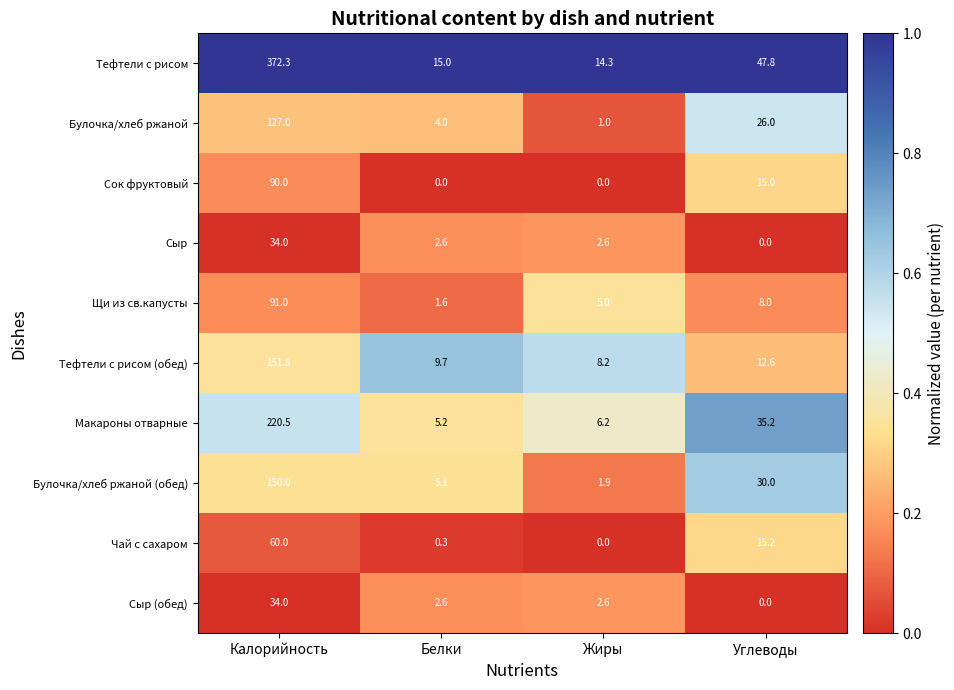

Where is Булочка/хлеб ржаной (обед) nearest to the value 75?

Углеводы